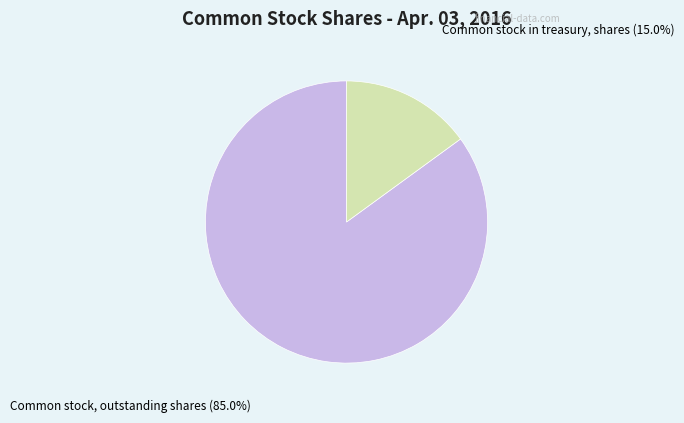

To the nearest percent, what portion does Common stock, outstanding shares represent?

85%